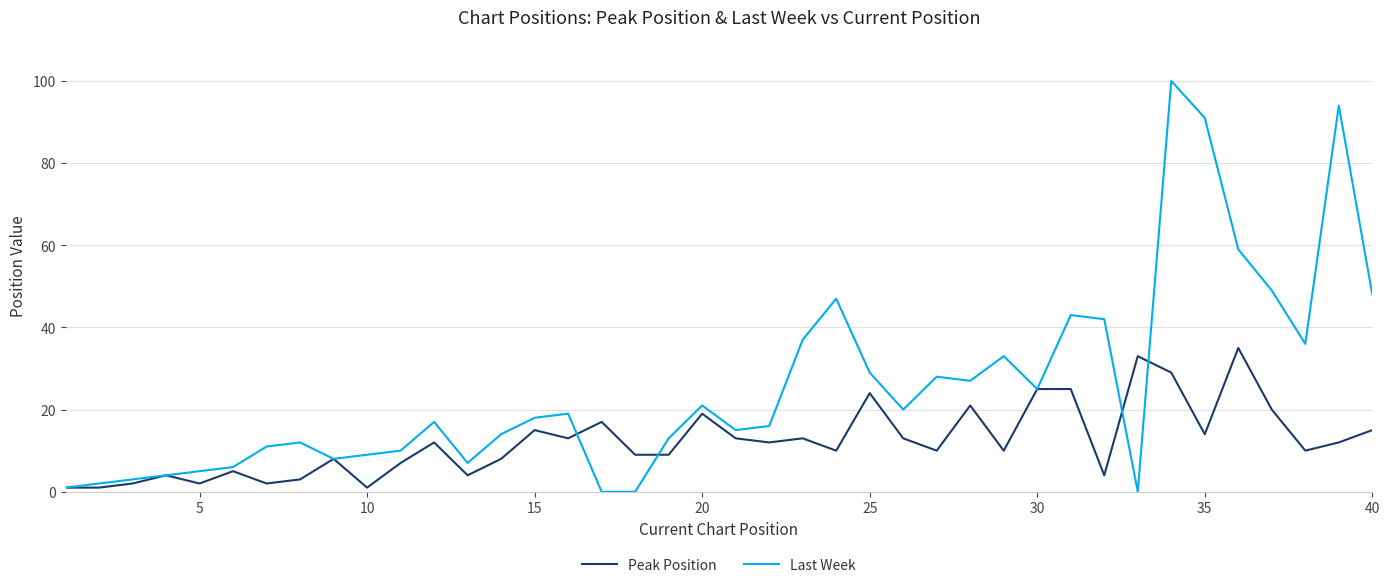

What is the difference between the maximum and second lowest values in the Last Week series?

100